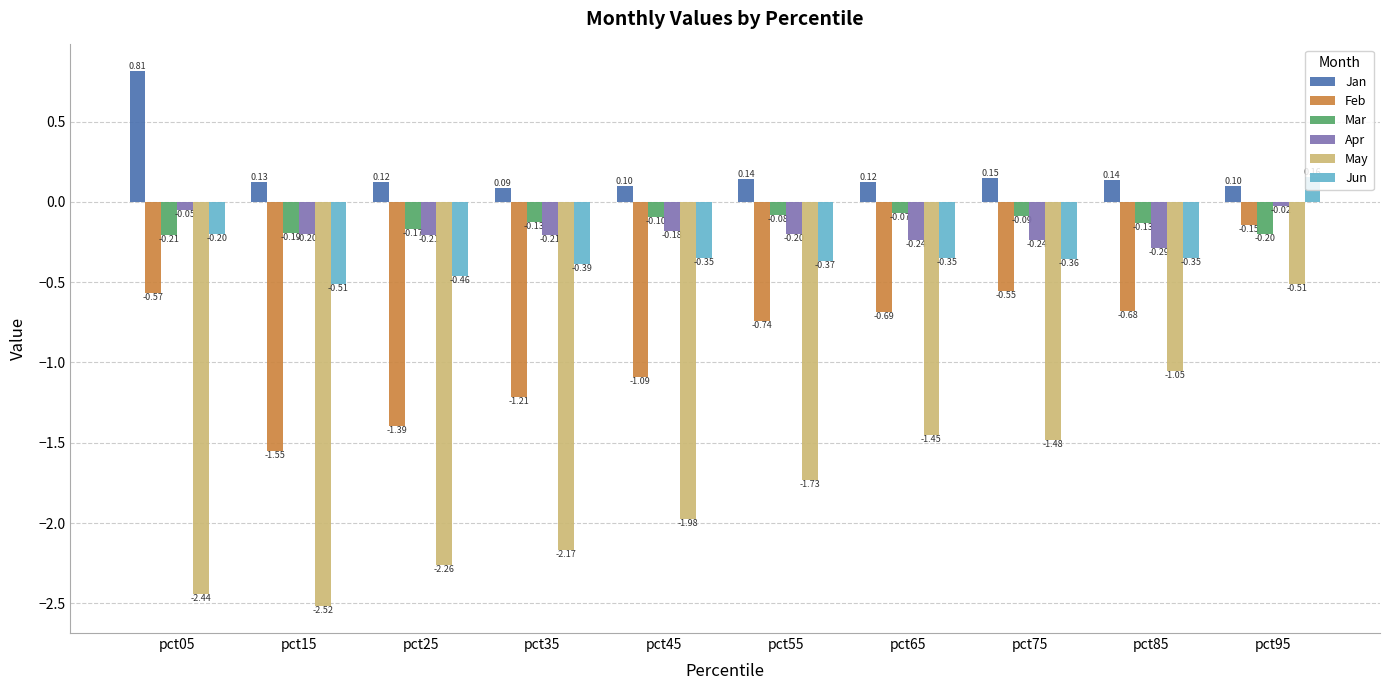

Between pct05 and pct45, which series saw the biggest shift?

Jan